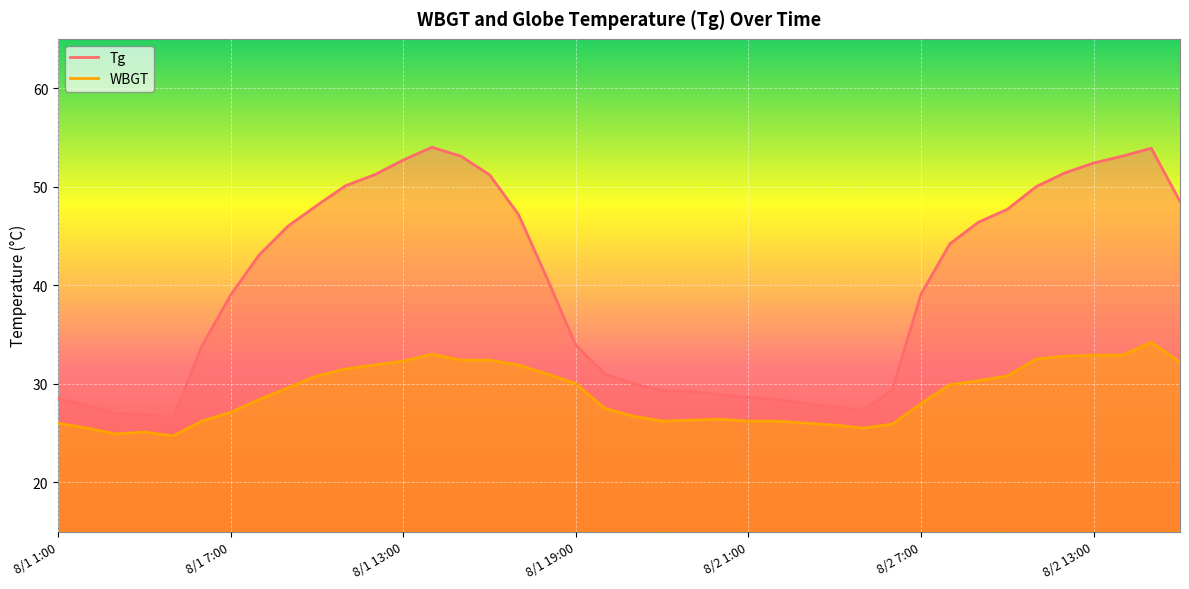

The Tg series shows 46.4 at 8/2 9:00. True or false?

True